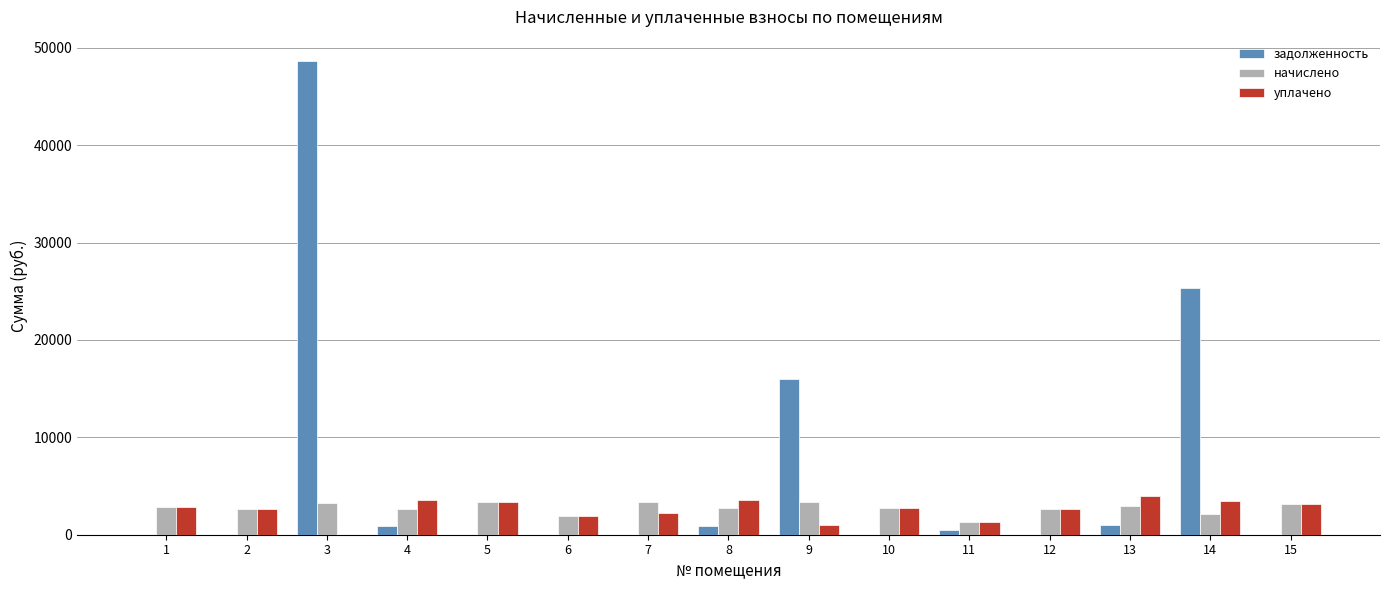

What is the difference between the уплачено values at 13 and 12?

1316.3